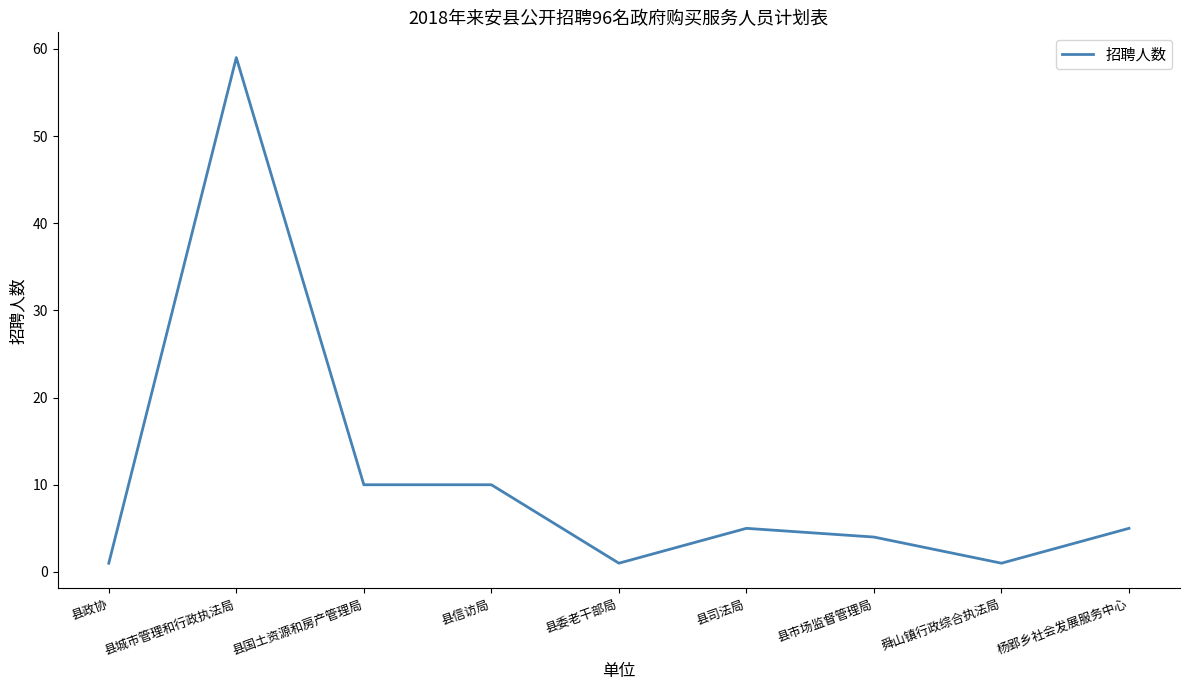

Is this an area chart (filled region under the line)?

No